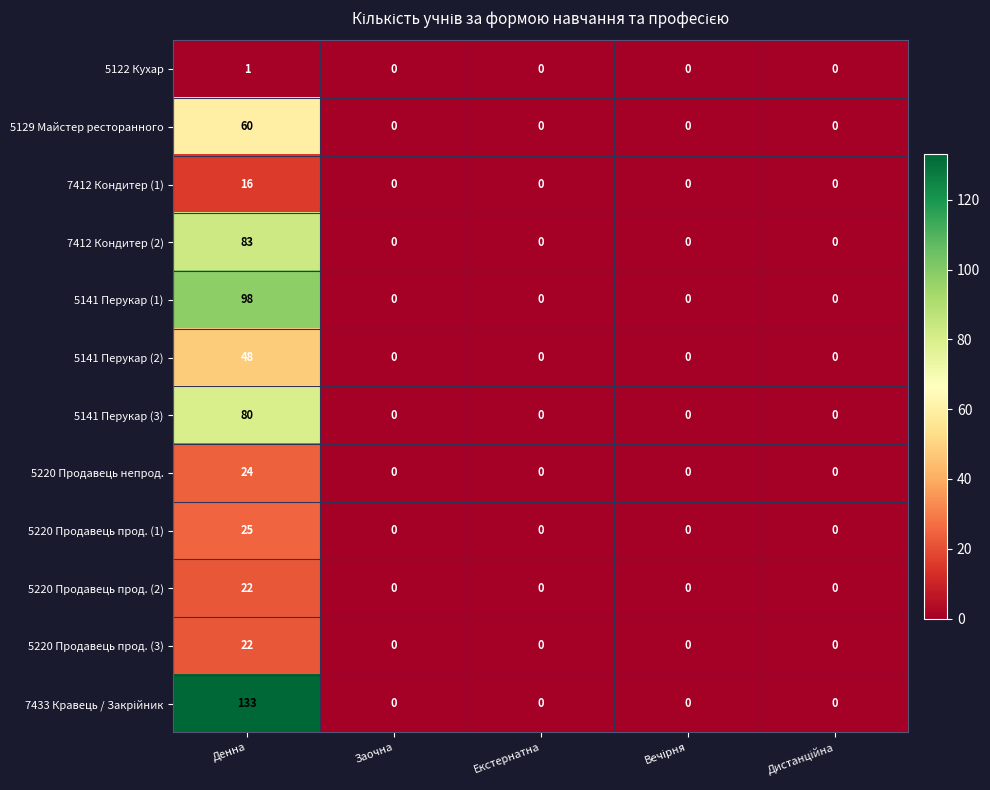

Is it true that 7412 Кондитер (1) equals 0 at Екстернатна?

True